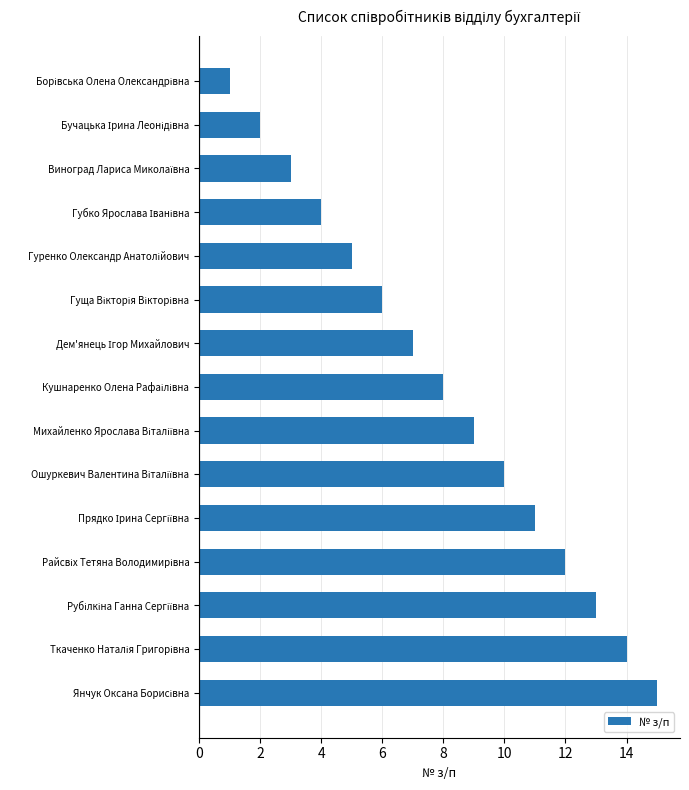

How many distinct data groups are displayed?

1